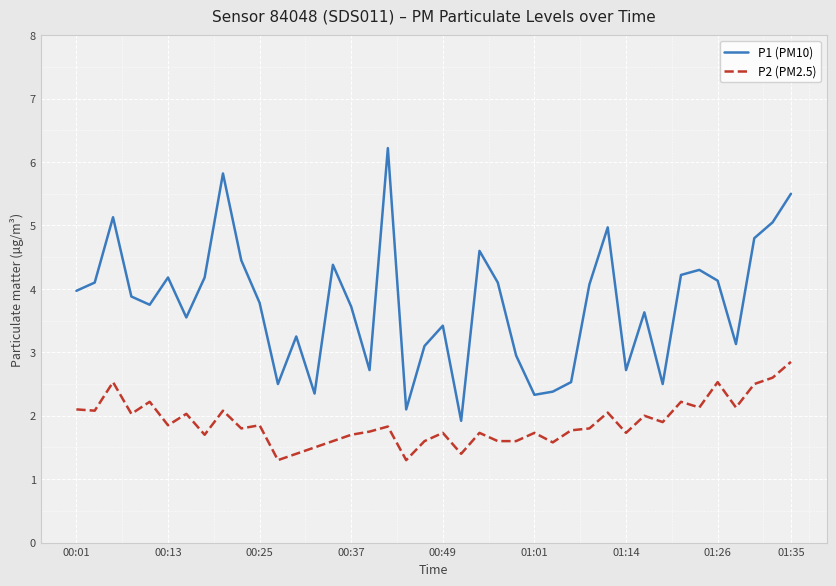

List the series in order of their peak value, lowest first.

P2 (PM2.5), P1 (PM10)